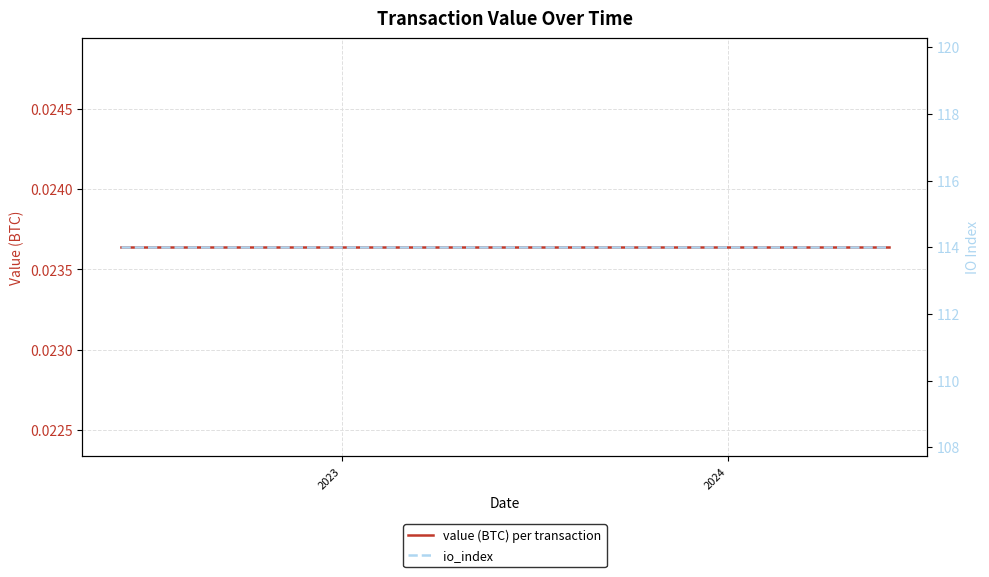

True or false: value (BTC) per transaction and io_index cross at least once.

False